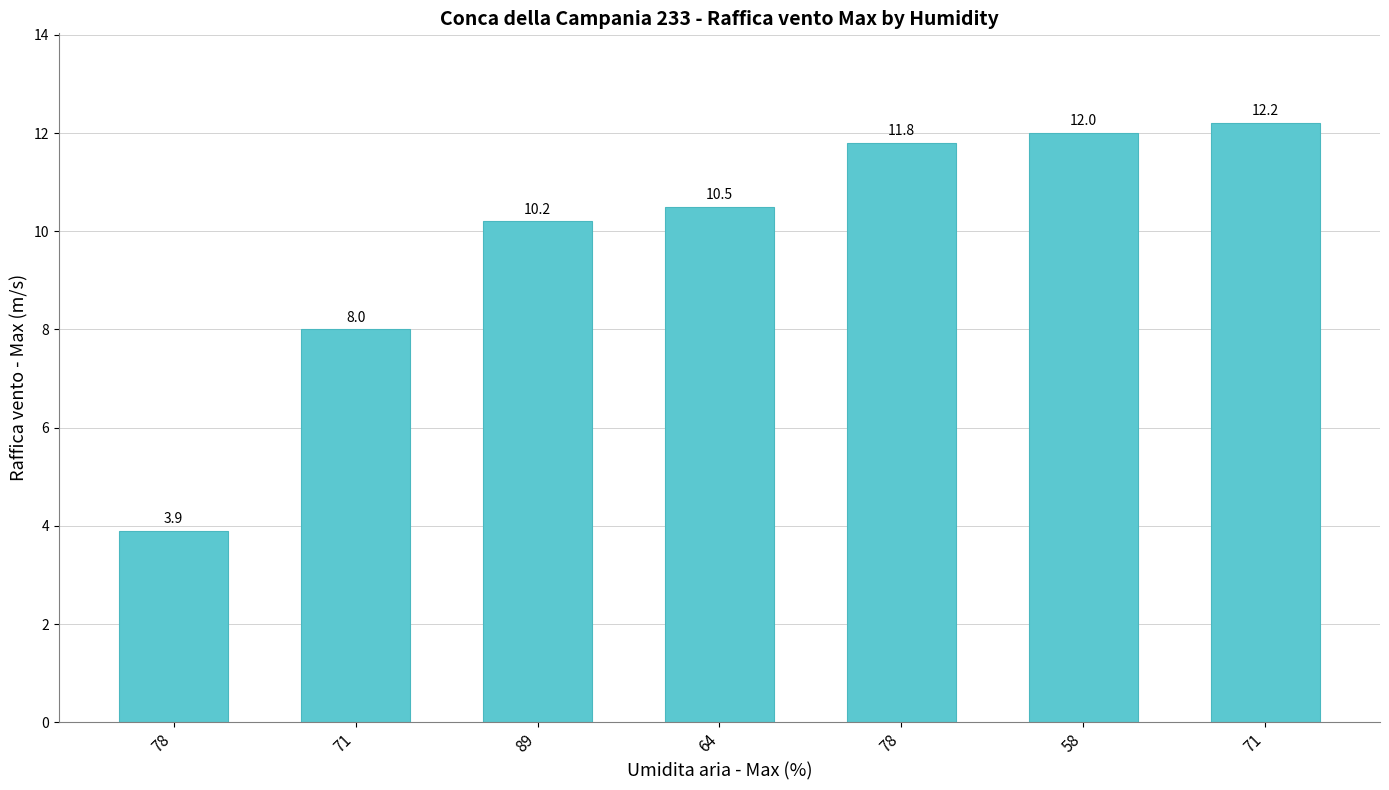

Reading left to right, transcribe all the data shown in this chart.

78=3.9	71=8.0	89=10.2	64=10.5	78=11.8	58=12.0	71=12.2